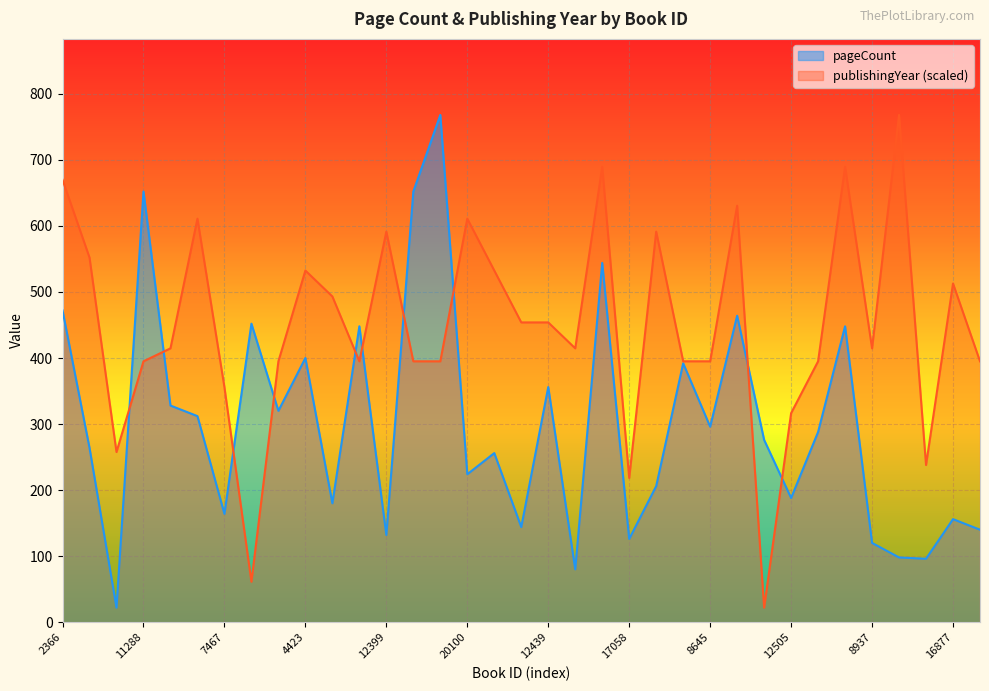

At which label does pageCount first exceed 276?

2366